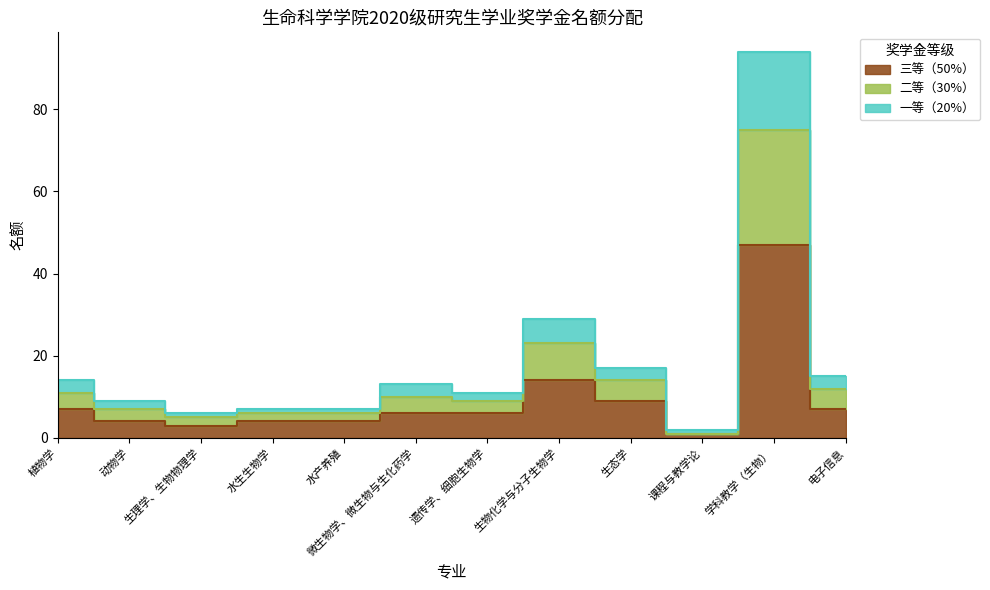

What is the value of the 三等（50%） point at the 5th from the left?

4